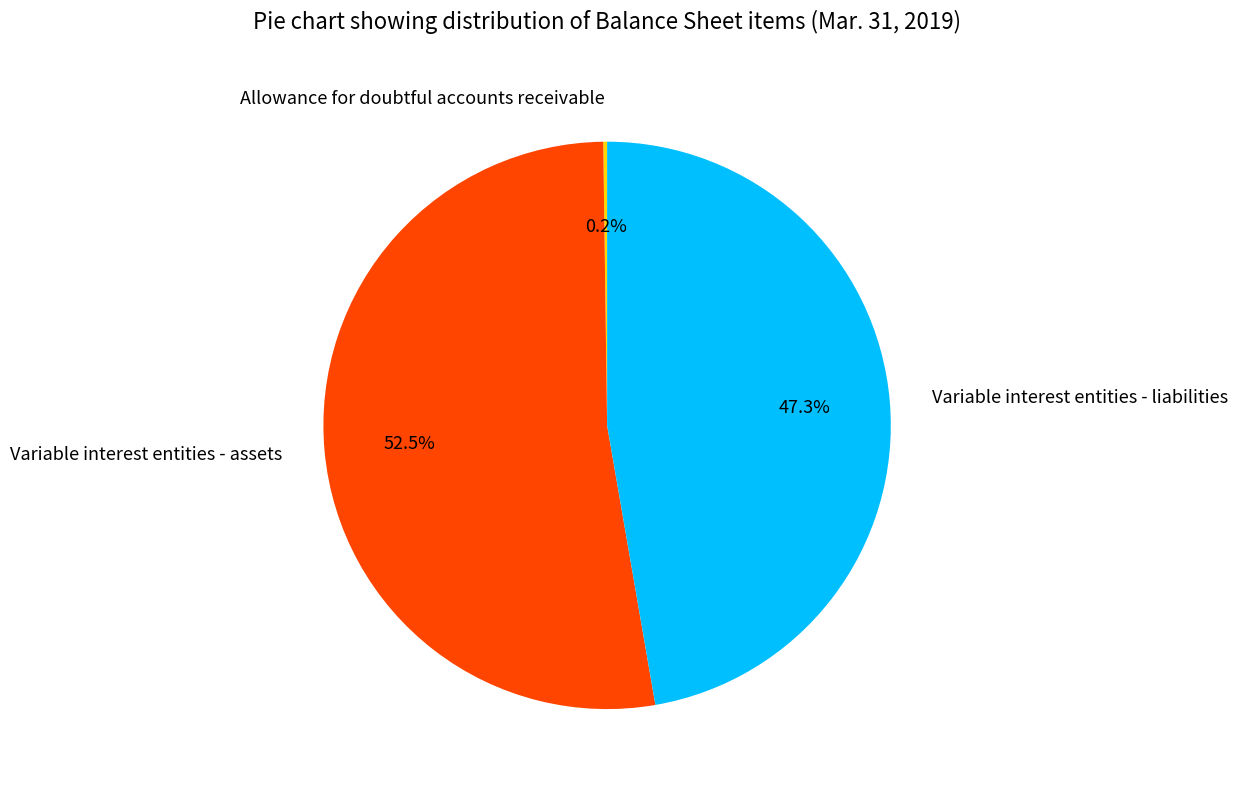

What is the ratio of the value at Variable interest entities - liabilities to the value at Variable interest entities - assets?

0.9